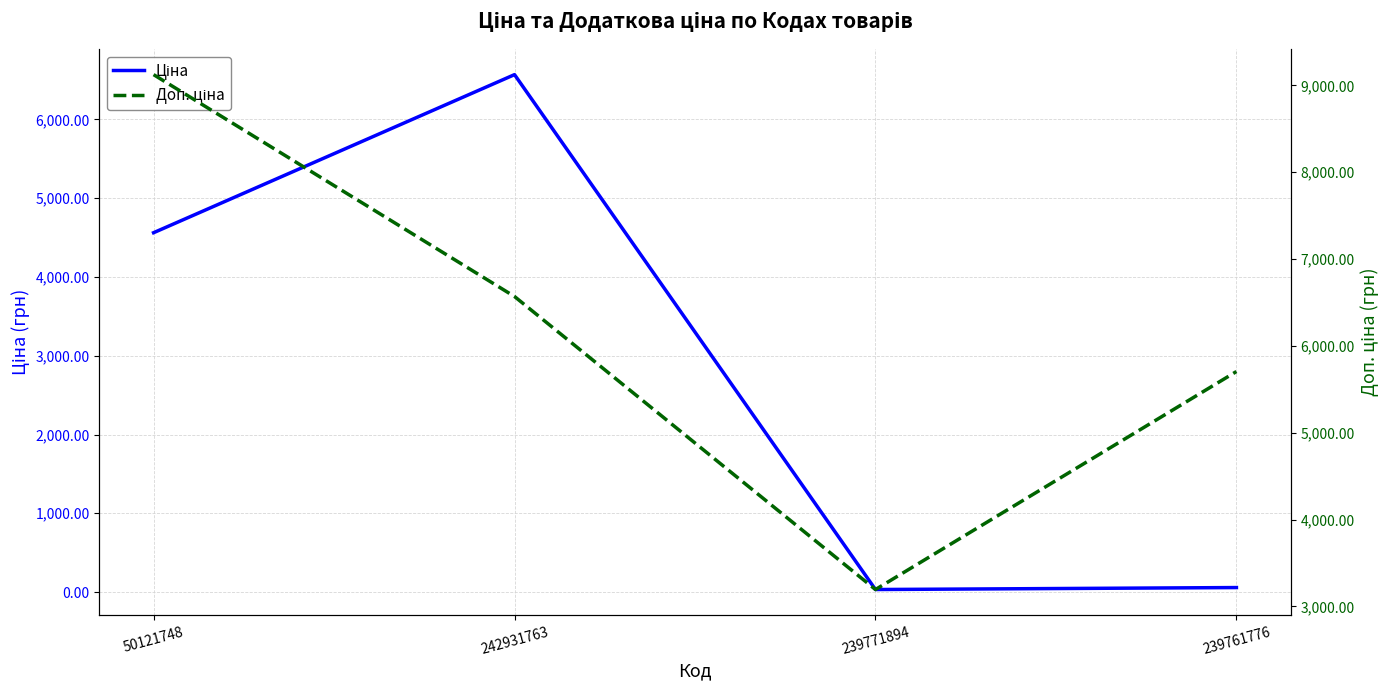

What is the maximum value for Ціна?

6568.8